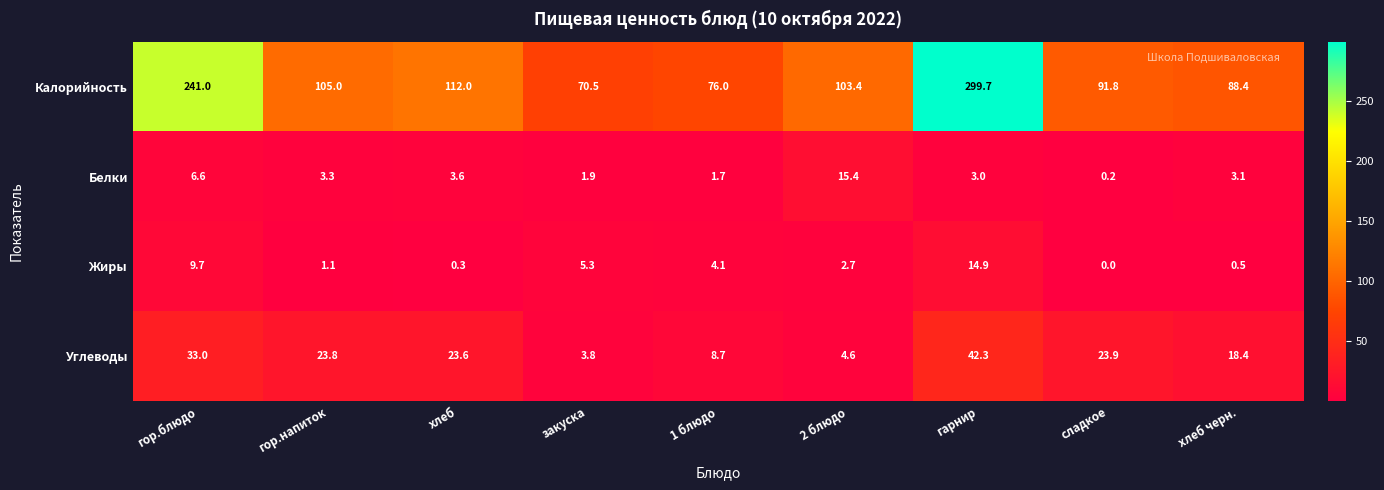

Which series has the largest total across all categories?

Калорийность